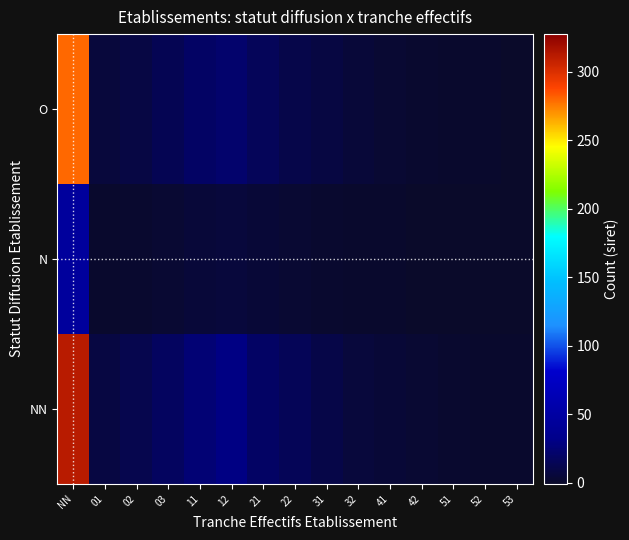

Reading left to right, transcribe all the data shown in this chart.

O: NN=280	01=6	02=9	03=14	11=20	12=22	21=16	22=11	31=8	32=5	41=3	42=2	51=1	52=1	53=0
N: NN=45	01=1	02=2	03=3	11=5	12=6	21=4	22=3	31=2	32=1	41=1	42=0	51=0	52=0	53=0
NN: NN=312	01=8	02=12	03=18	11=25	12=30	21=20	22=15	31=10	32=6	41=4	42=3	51=2	52=1	53=1